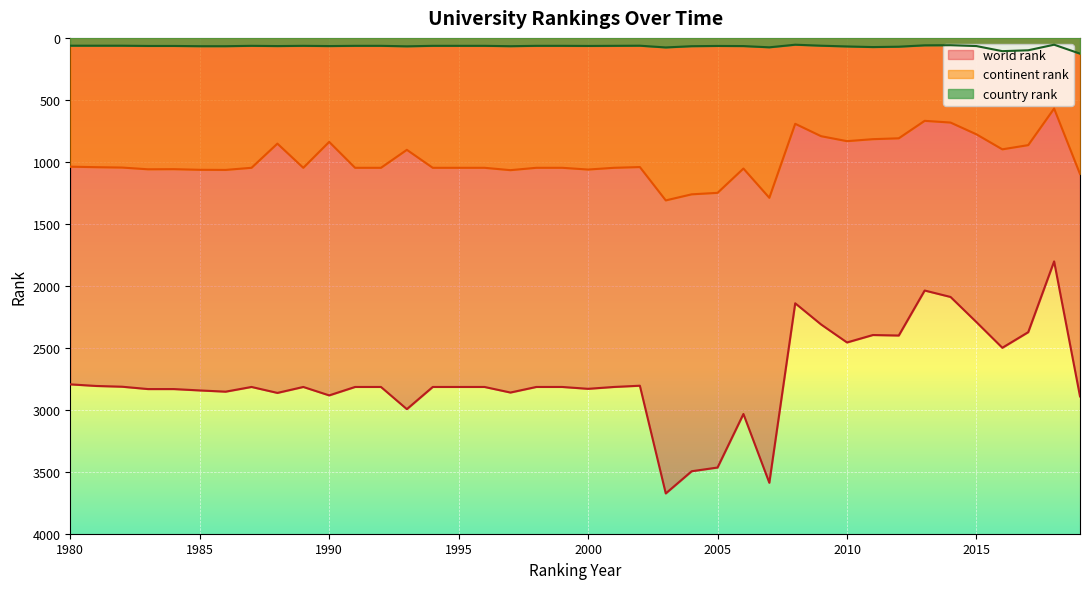

What are all the series names shown in the legend?

world rank, continent rank, country rank